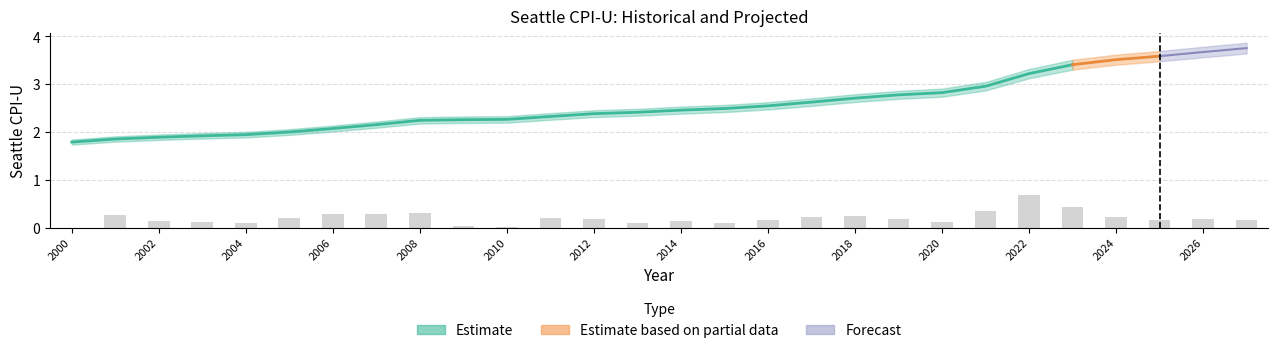

True or false: % Change YoY has a value of 0.0 at 2009.

False